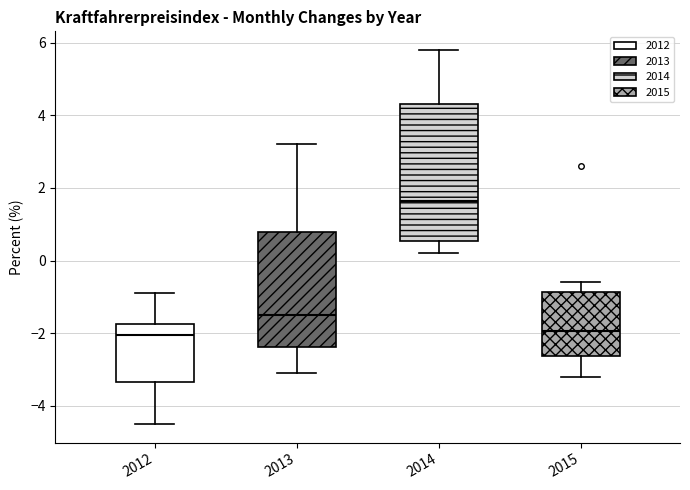

Comparing the boxes themselves (not the whiskers), which one is the tallest?

2014